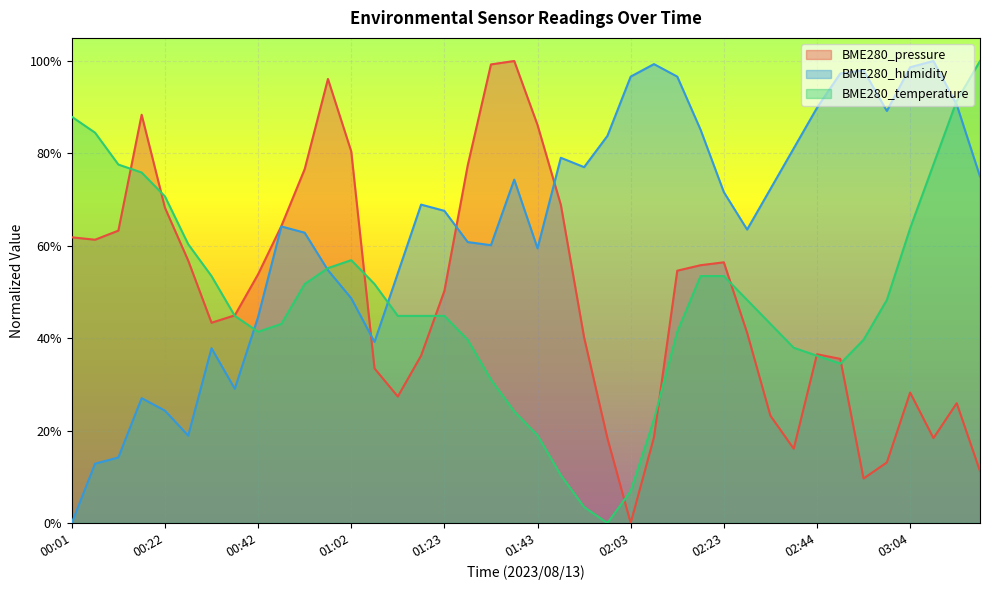

At which category is the sum across all series the highest?

03:14